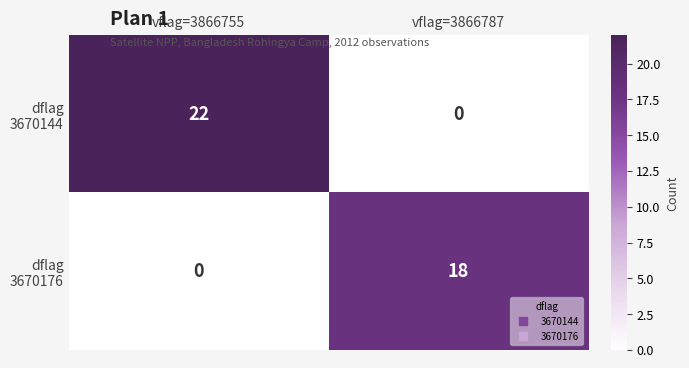

How many data points does each series have?

2